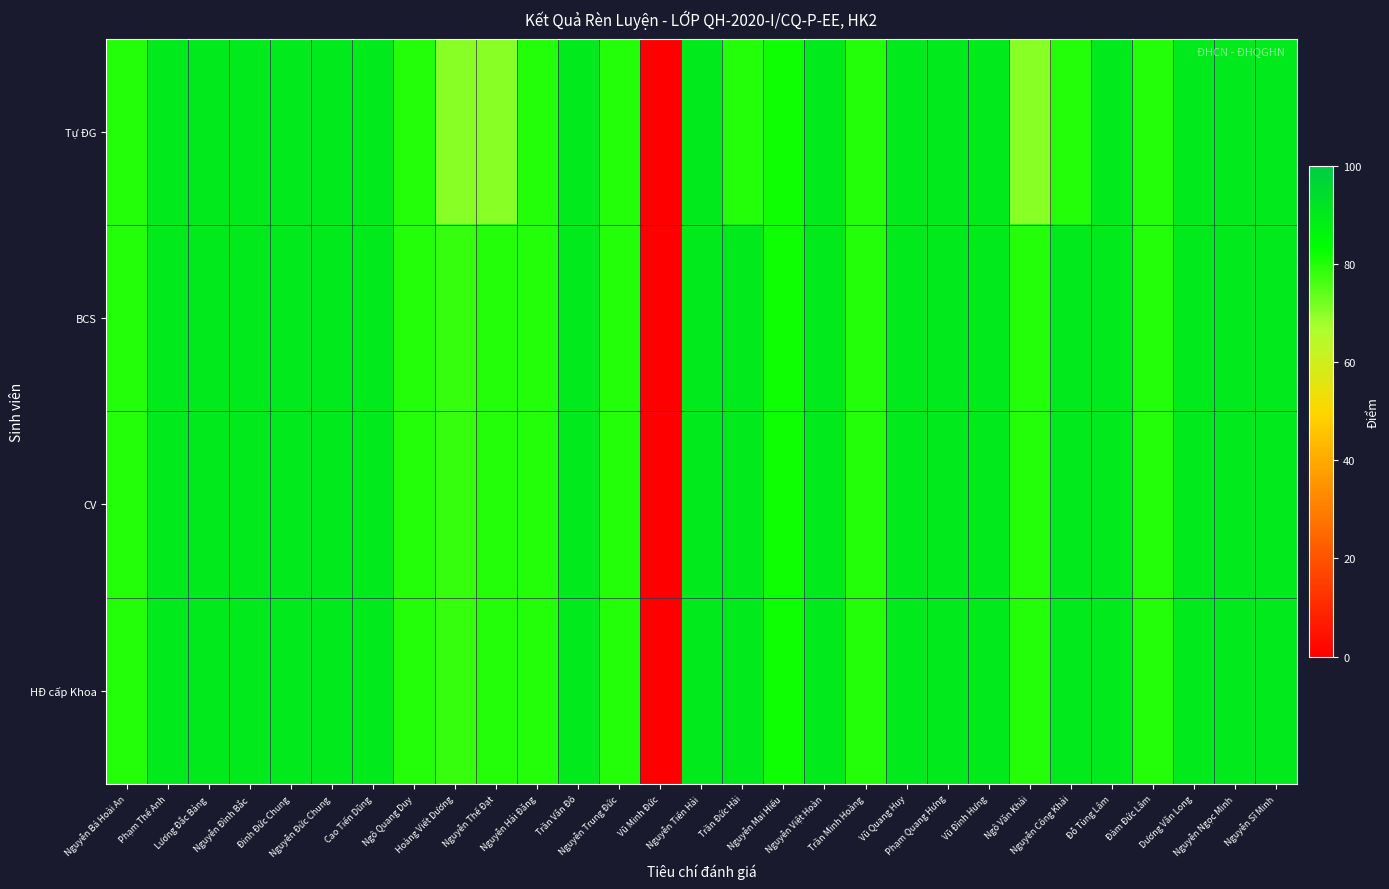

How many series are shown in this chart?

4